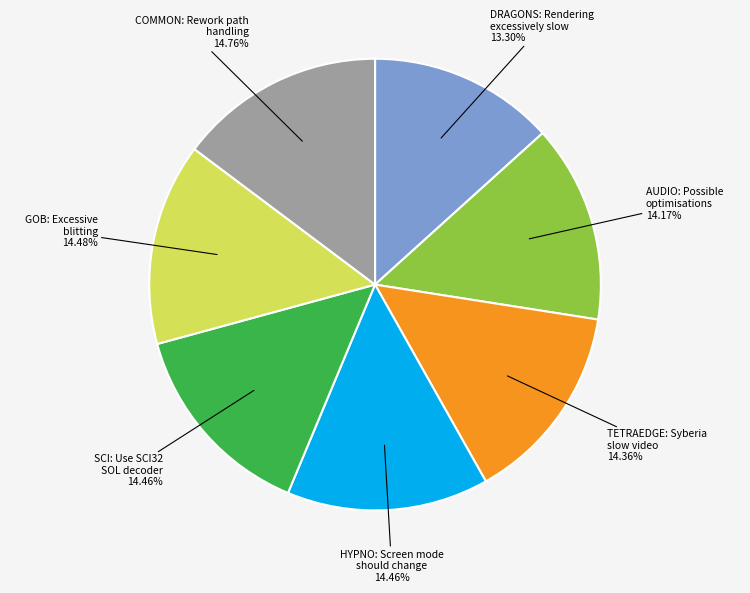

Which category has the smallest portion of the pie?

DRAGONS: Rendering excessively slow